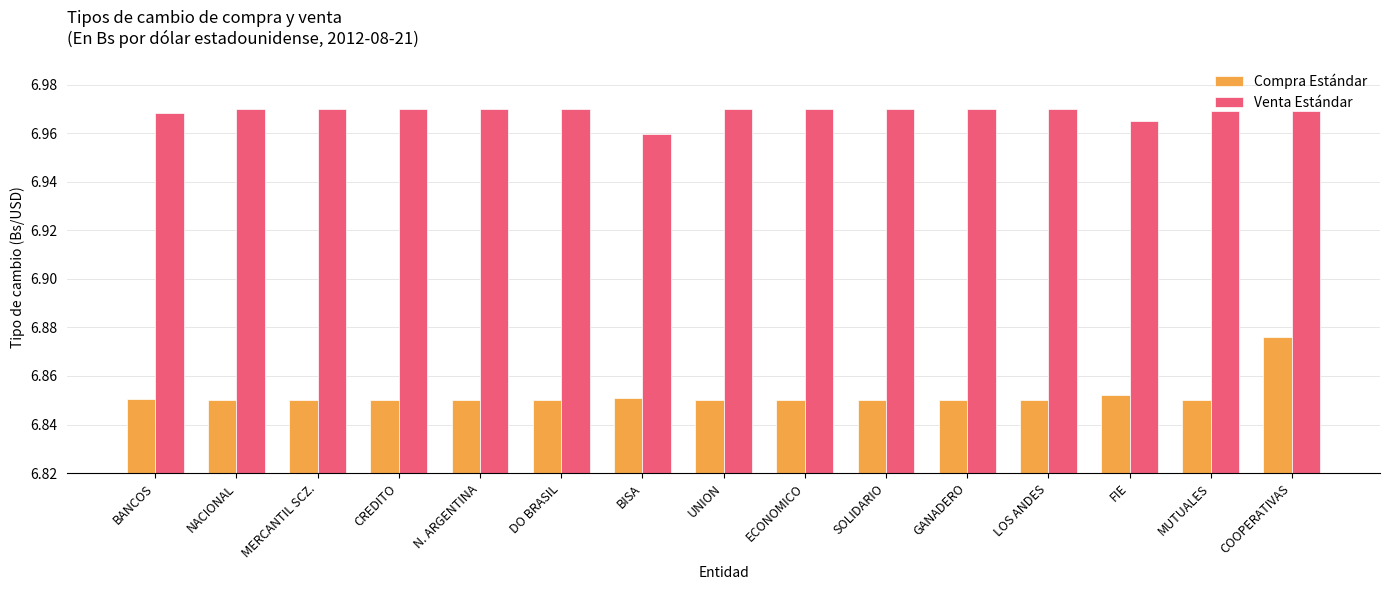

At BISA, list the series in order from smallest to largest.

Compra Estándar, Venta Estándar